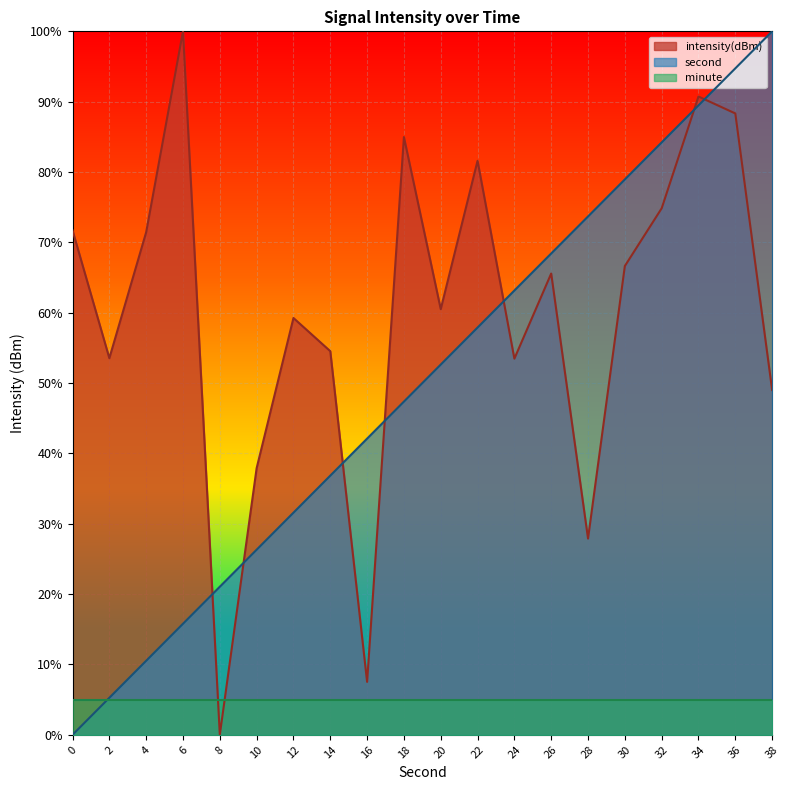

True or false: intensity and second cross at least once.

True